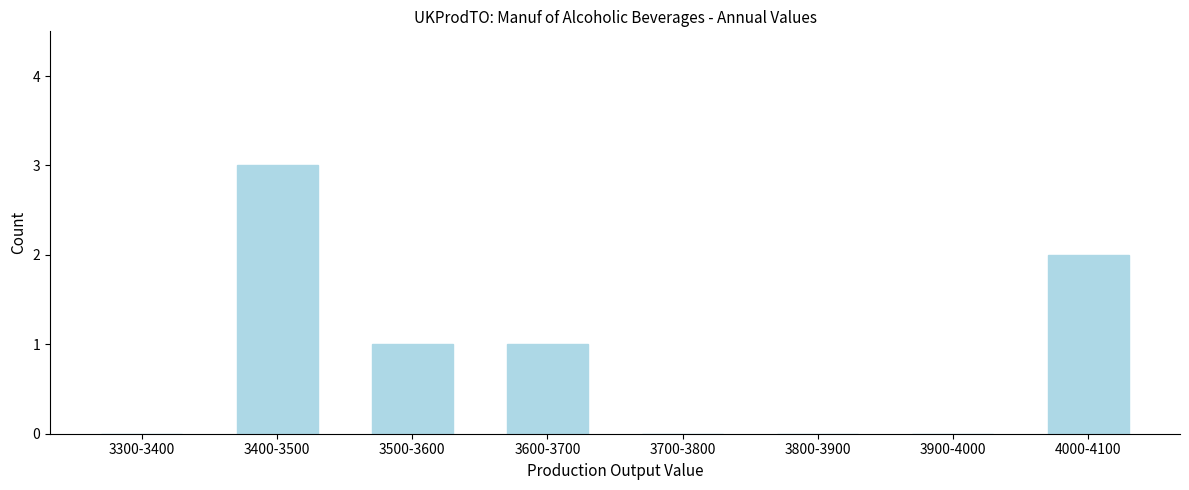

Reading left to right, transcribe all the data shown in this chart.

3300-3400=0	3400-3500=3	3500-3600=1	3600-3700=1	3700-3800=0	3800-3900=0	3900-4000=0	4000-4100=2